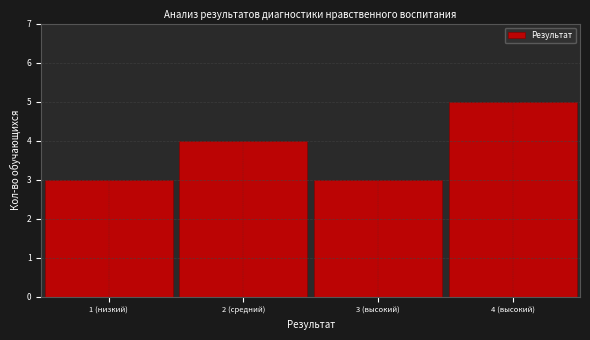

Reading right to left, extract all data points from this chart.

5	3	4	3